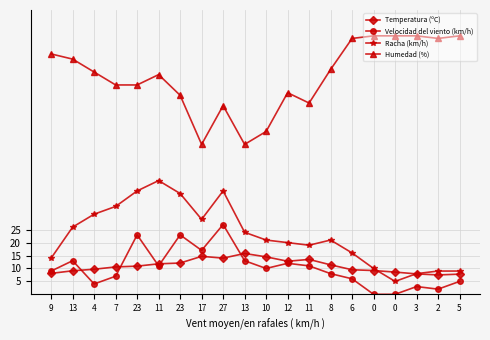

List the labels in order of Racha (km/h) value, smallest first.

0, 3, 2, 5, 0, 9, 6, 11, 12, 10, 8, 13, 13, 17, 4, 7, 23, 23, 27, 11